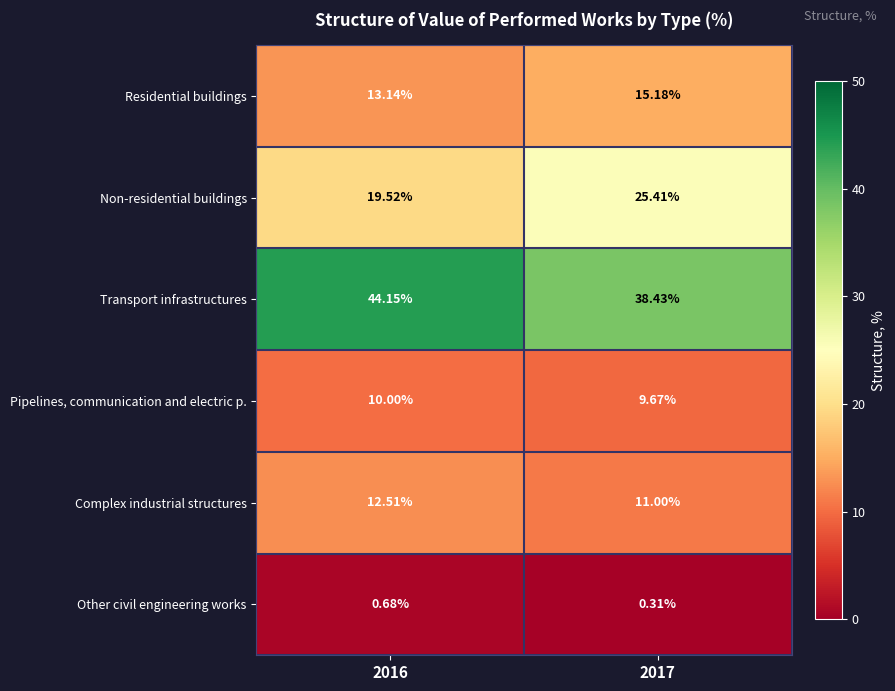

Rank the series by their maximum value, from lowest to highest.

Other civil engineering works, Pipelines, communication and electric p., Complex industrial structures, Residential buildings, Non-residential buildings, Transport infrastructures